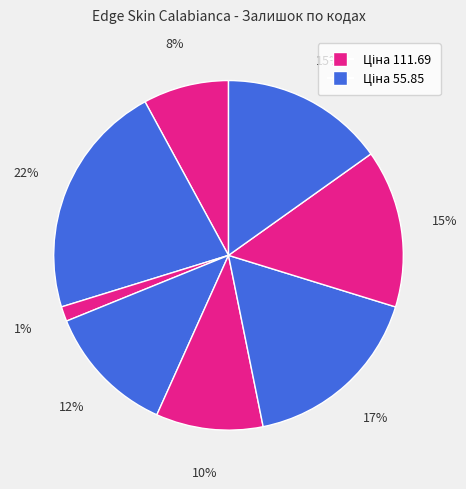

How many slices are in this pie chart?

8